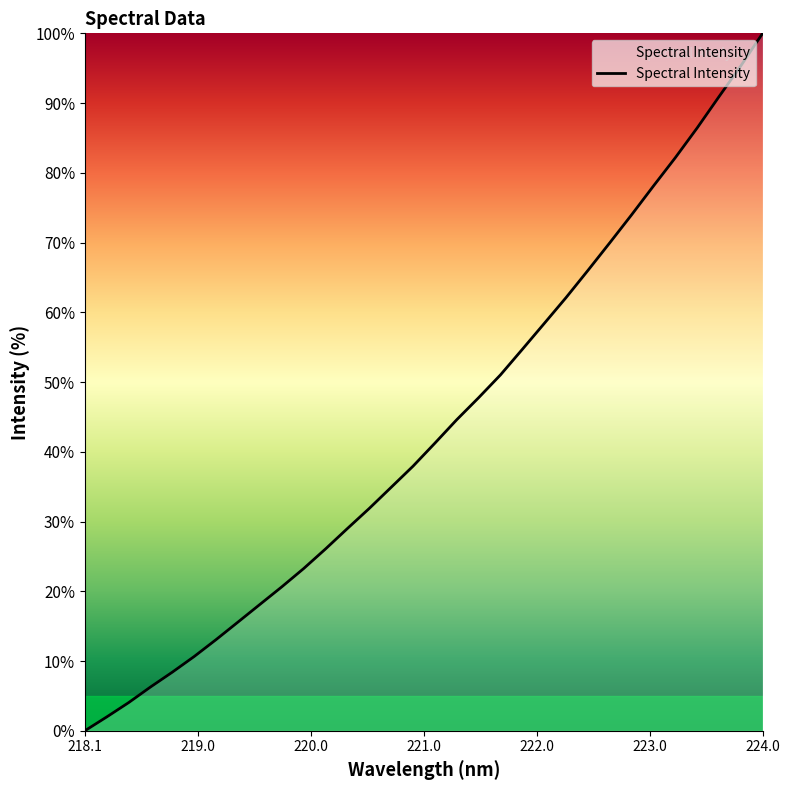

What is the difference between the maximum and minimum values?

100.0